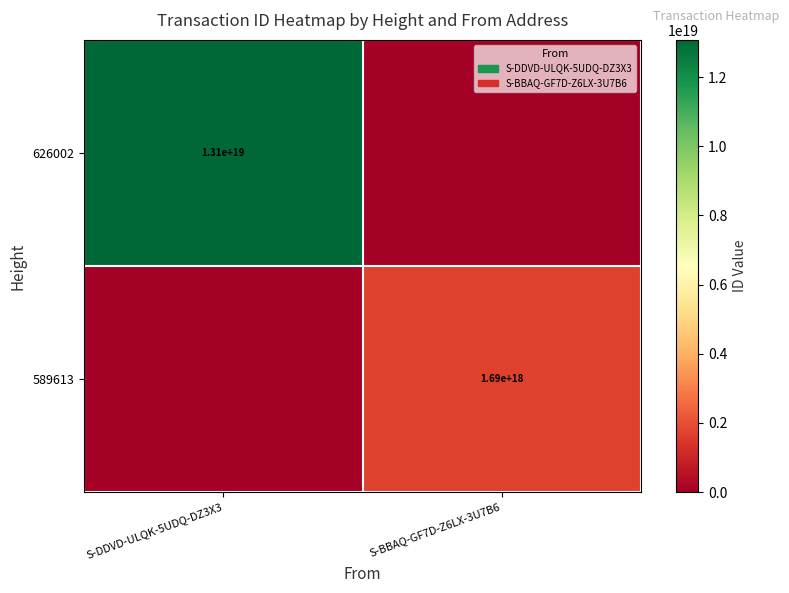

Count the number of categories in the chart.

2